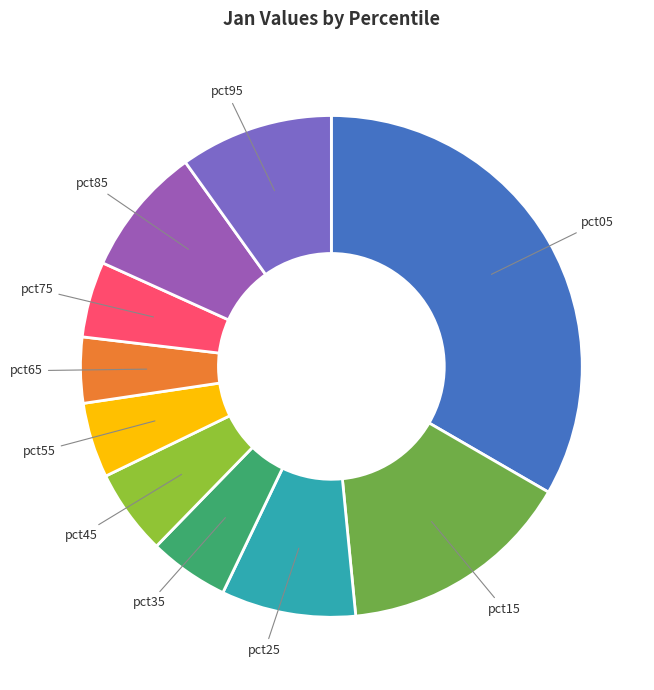

The pct45 slice represents 6% of the pie. True or false?

True